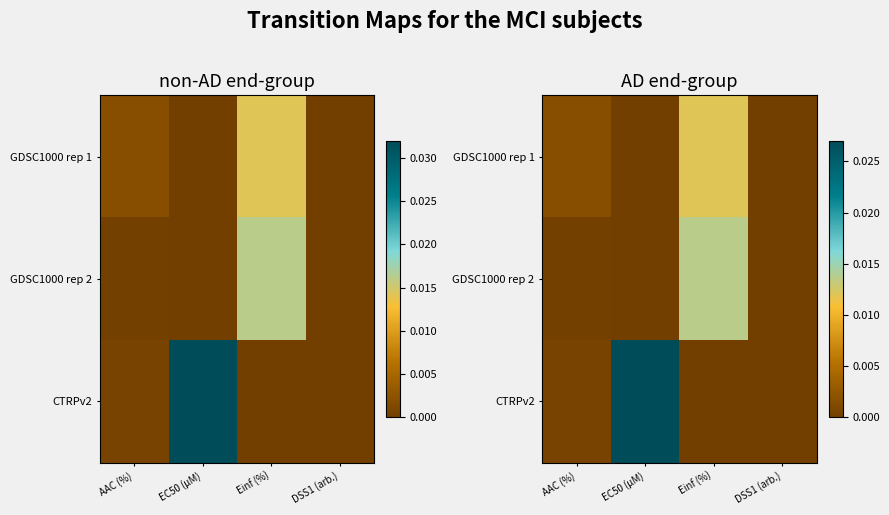

List the labels in order of CTRPv2 value, smallest first.

Einf (%), DSS1 (arb.), AAC (%), EC50 (µM)